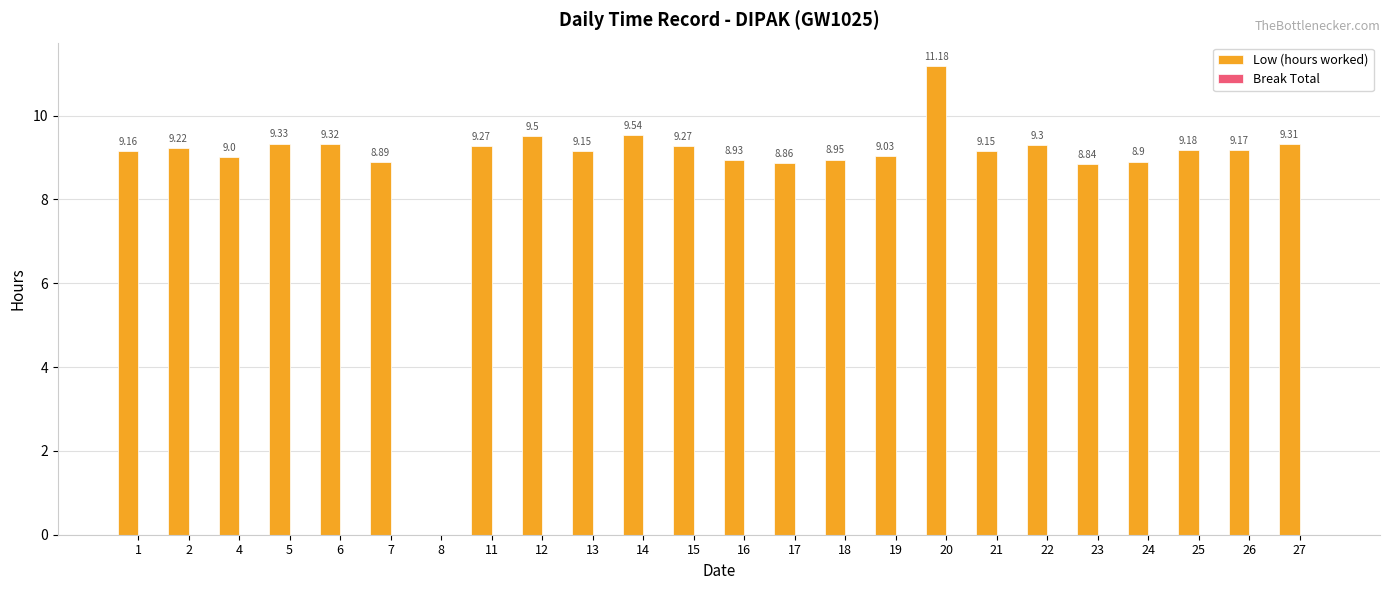

What is the sum of the values at 17 and 15?

18.1